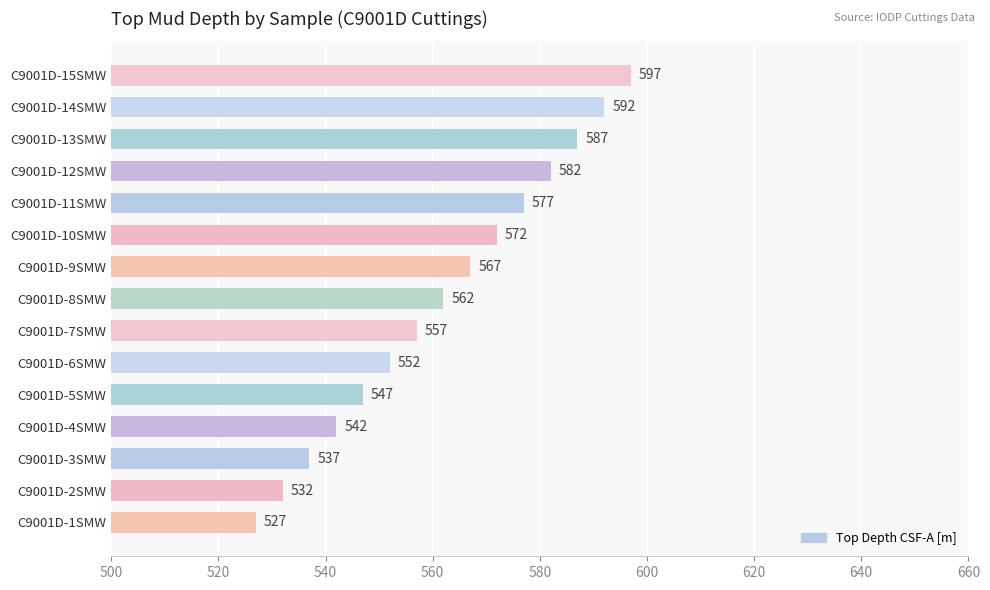

The chart shows a value of 386 at C9001D-7SMW. True or false?

False